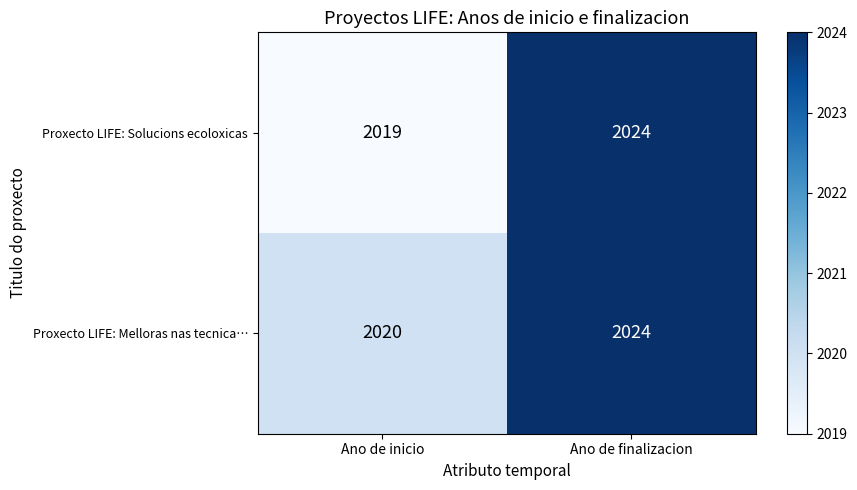

At Ano de inicio, list the series in order from largest to smallest.

Proxecto LIFE: Melloras nas tecnica…, Proxecto LIFE: Solucions ecoloxicas